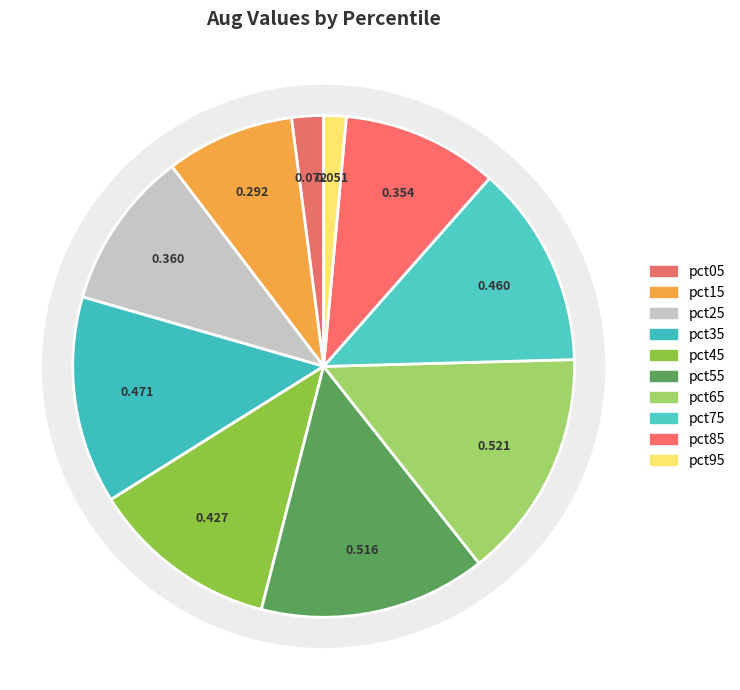

Is there any slice that represents more than half of the pie?

No